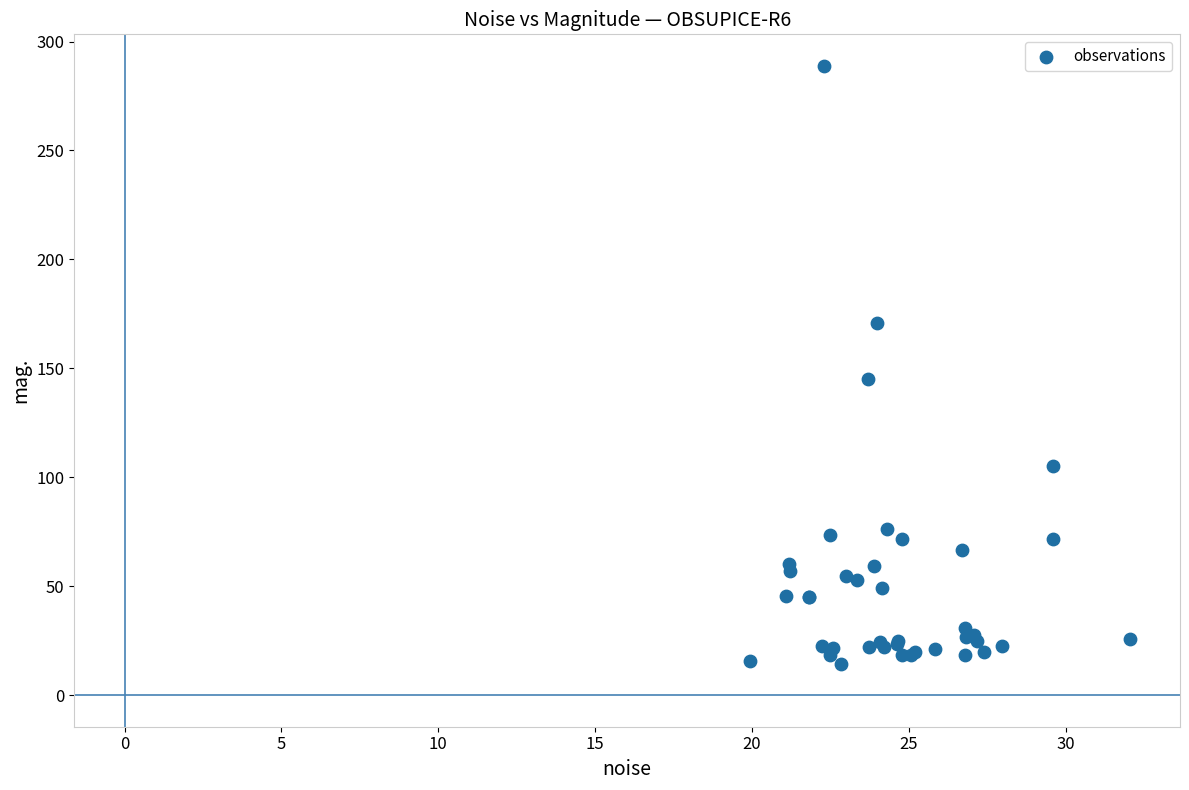

What Y value in the scatter plot is closest to 151?

145.1